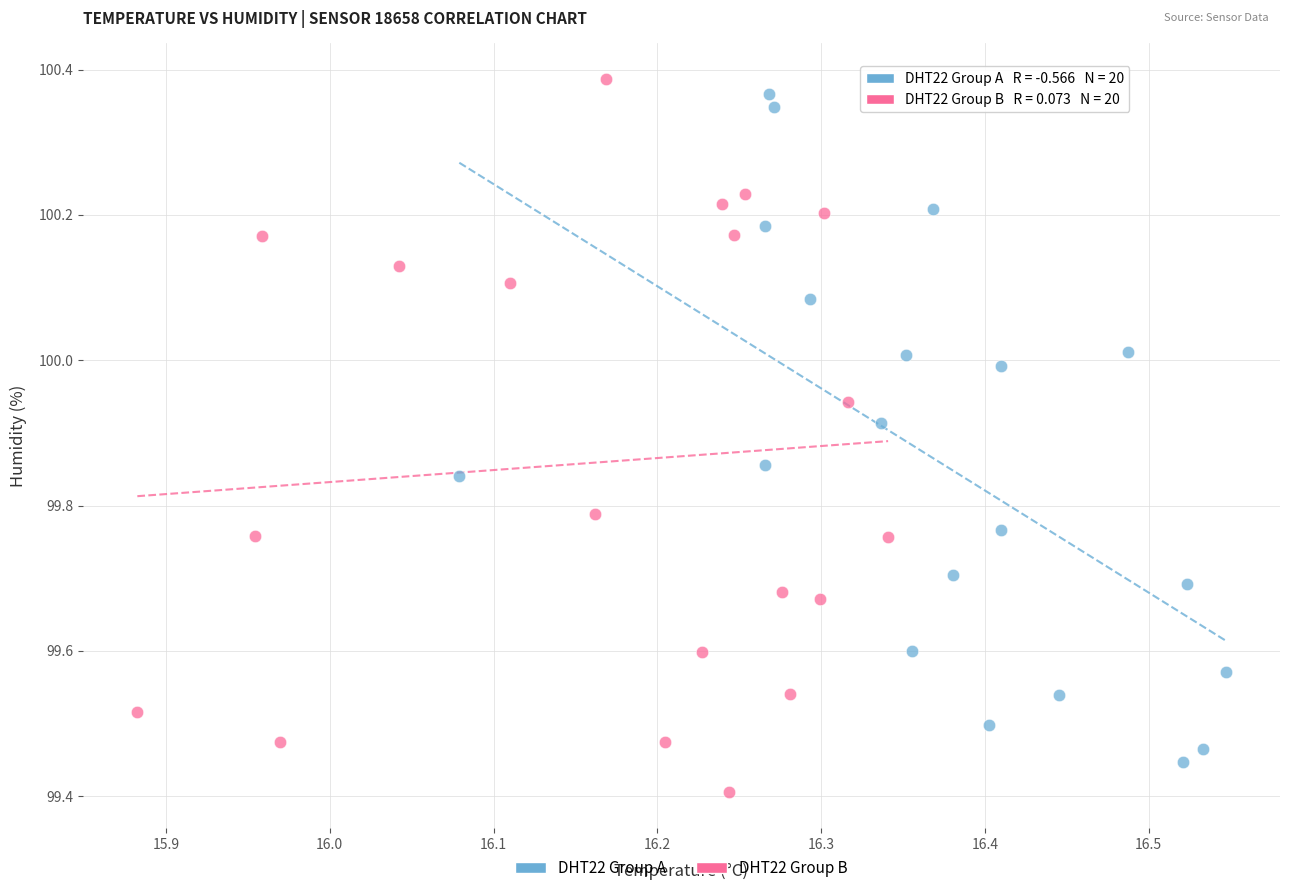

Which series reaches the maximum Y coordinate?

DHT22 Group B